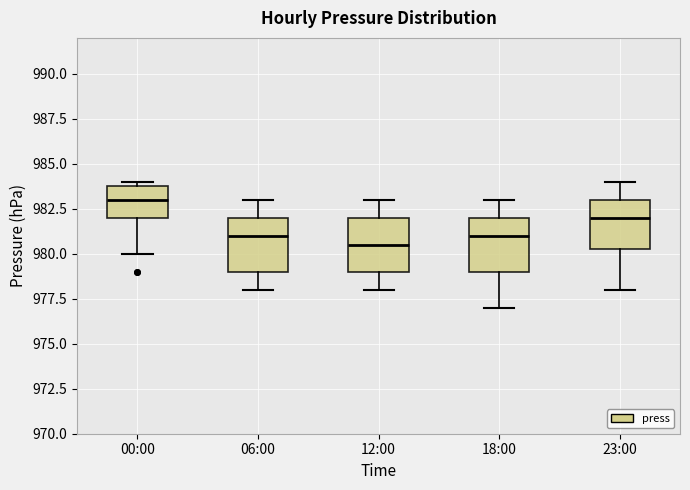

Where is the lower edge of the box for 18:00 on the y-axis? The values are not printed on the chart, so give them approximately, as read against the axis.

979.0